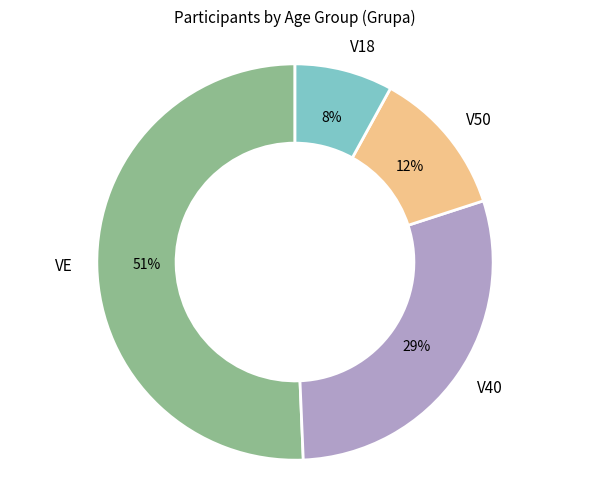

Which category has the smallest portion of the pie?

V18